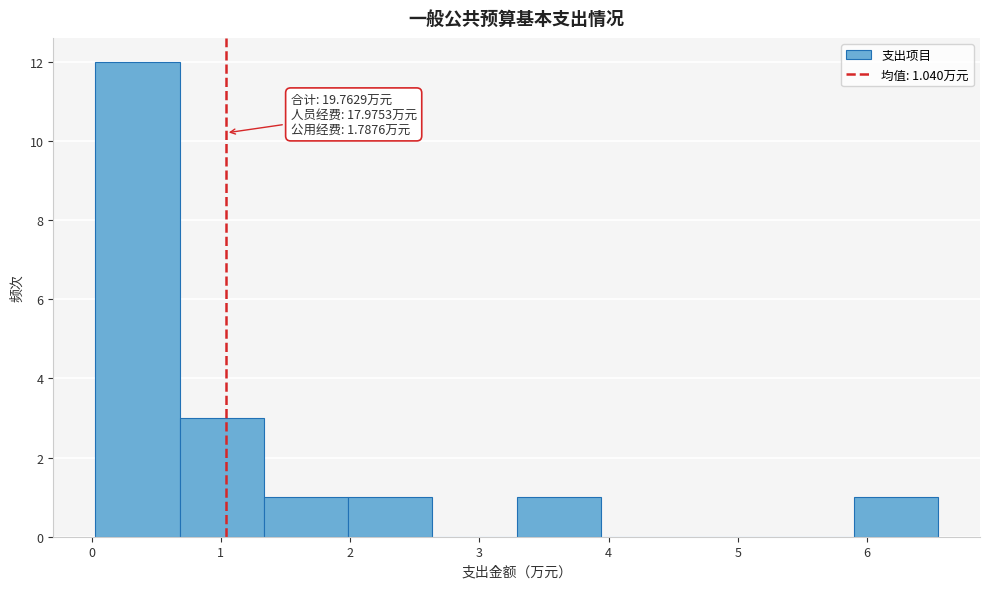

Which range on the x-axis has the tallest bar?

0.0 to 0.7